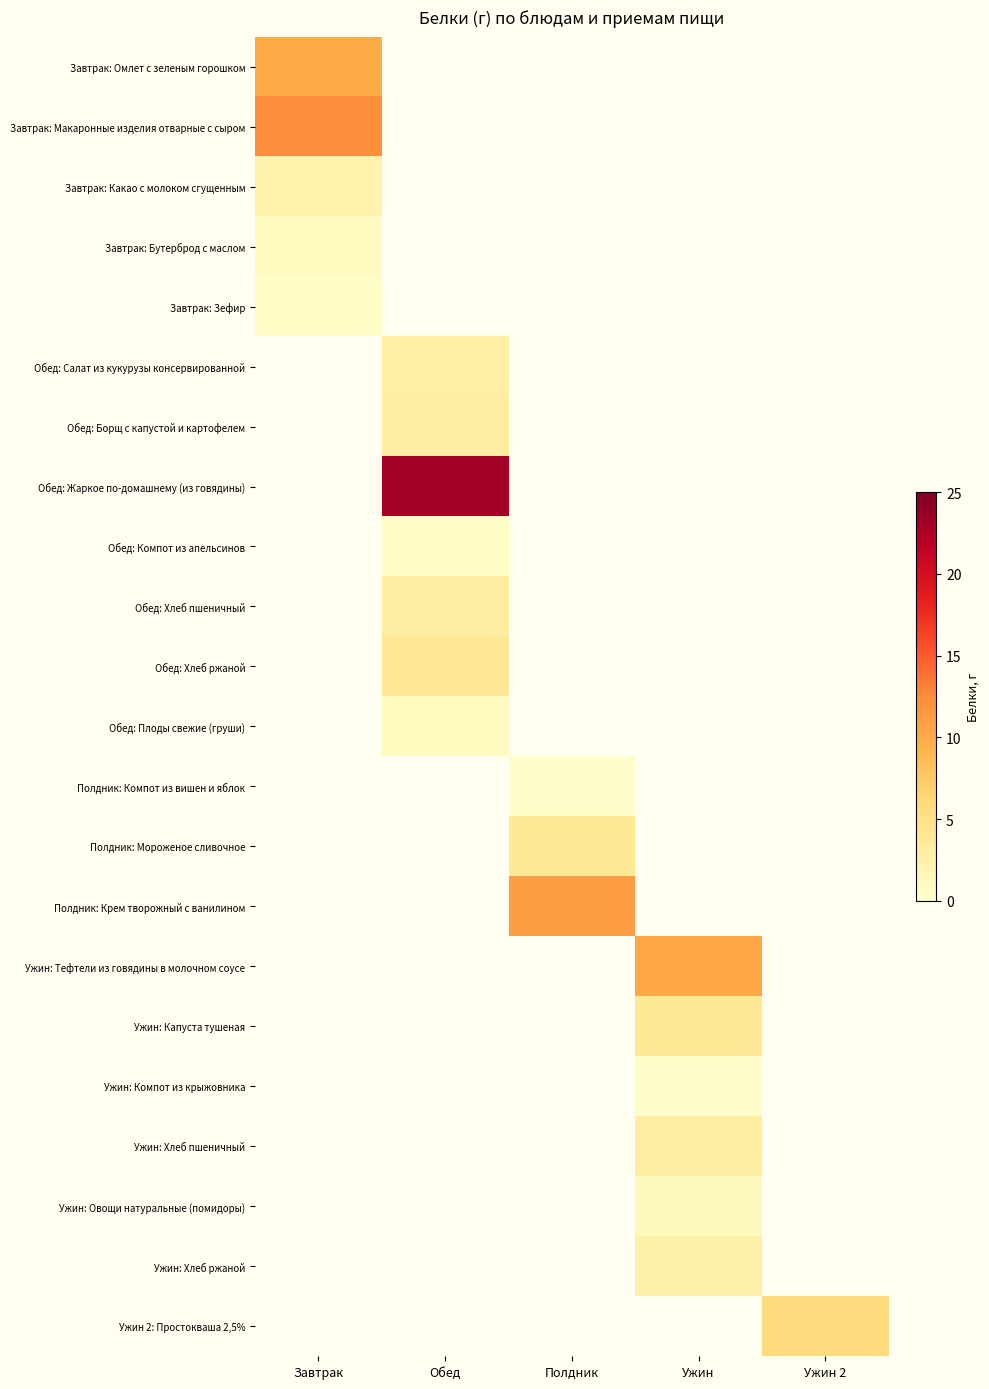

Which has a higher value, Ужин or Полдник?

Полдник